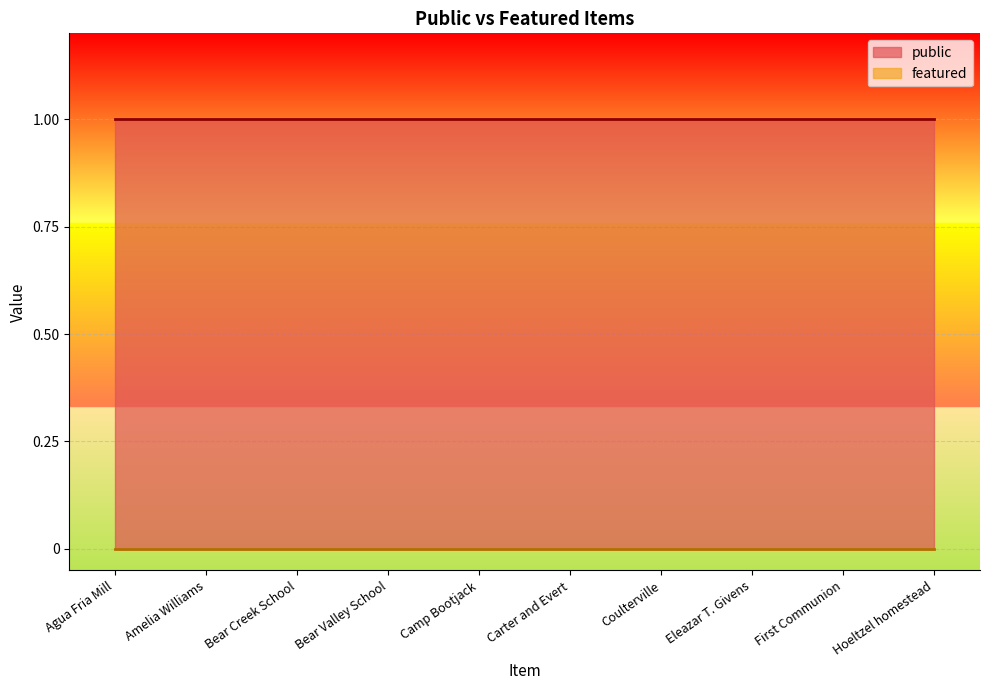

How many lines are shown in the chart?

2